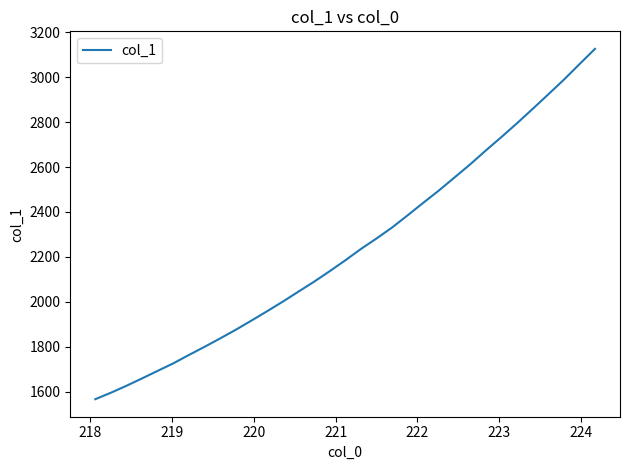

What is the sum of all values?

73973.5